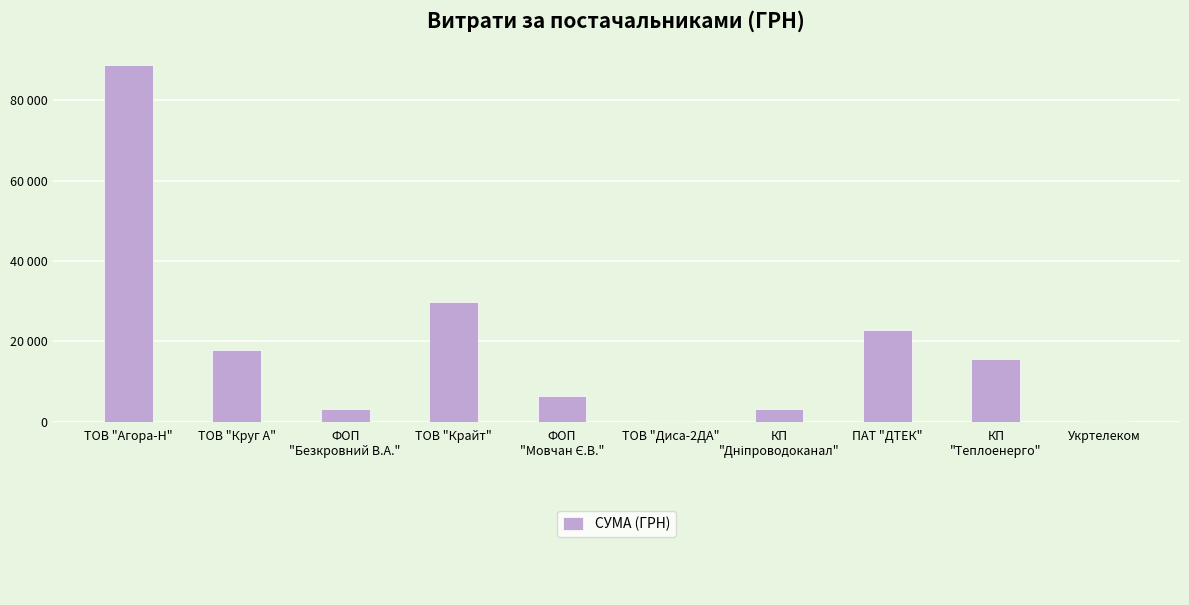

True or false: the data shows 6472.4 at ФОП
"Мовчан Є.В.".

True